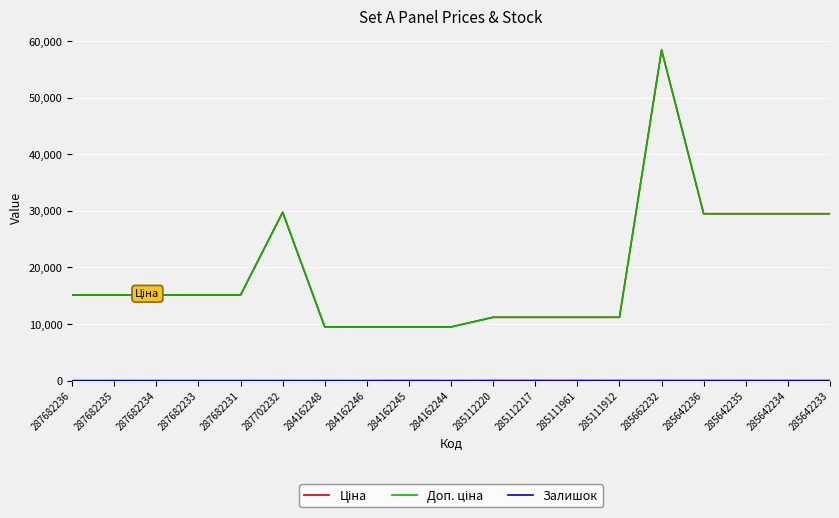

Rank the categories by Ціна value from highest to lowest.

285662232, 287702232, 285642236, 285642235, 285642234, 285642233, 287682236, 287682235, 287682234, 287682233, 287682231, 285112220, 285112217, 285111961, 285111912, 284162248, 284162246, 284162245, 284162244